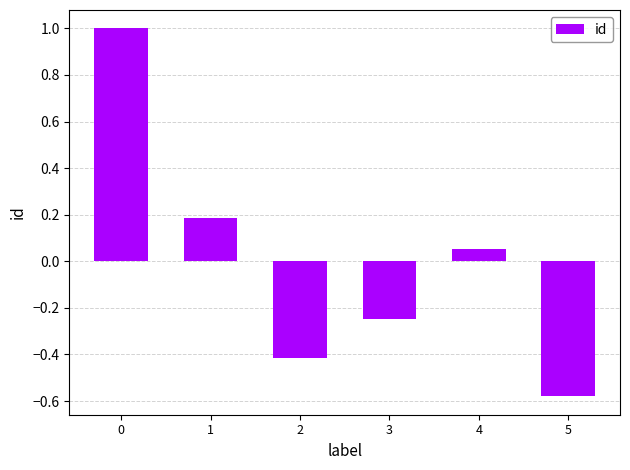

The chart shows a value of -0.9 at 5. True or false?

False